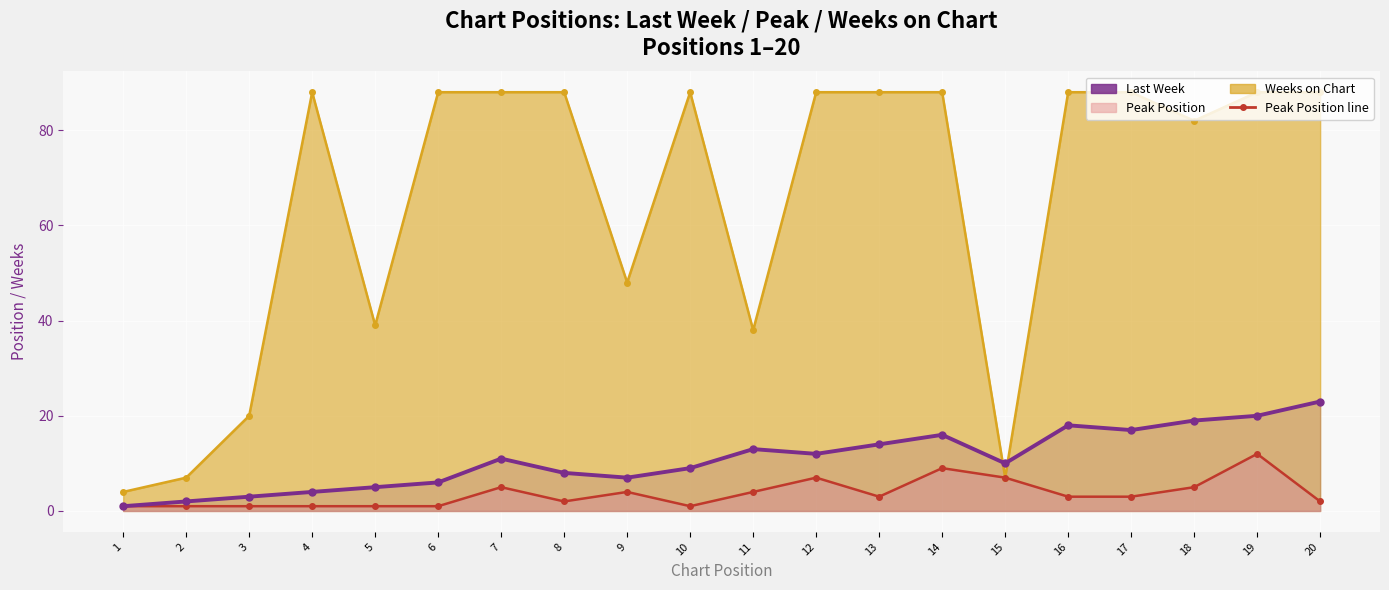

How many points are higher than both their immediate neighbors (excluding endpoints)?

4